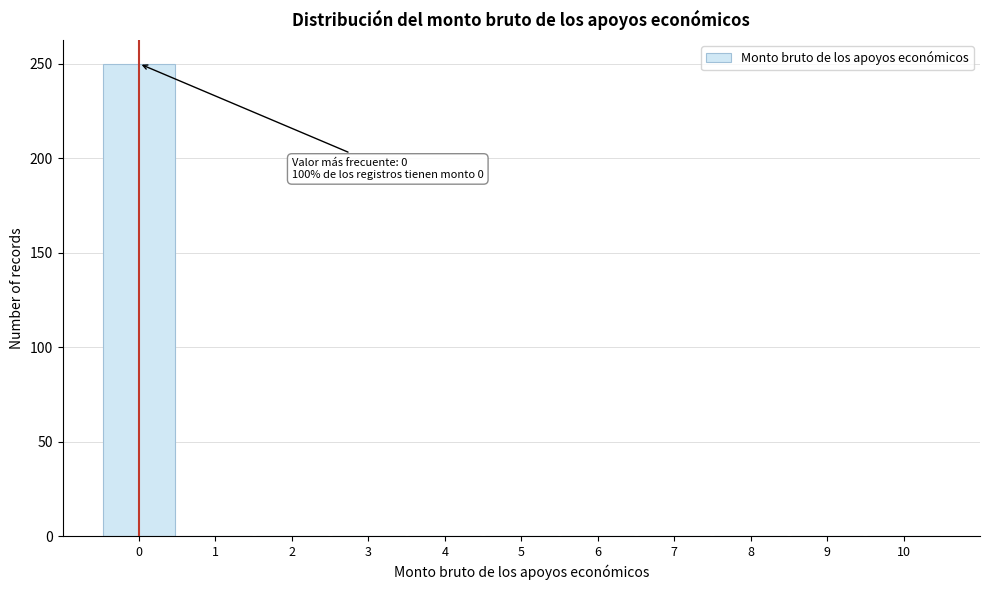

Over which range of the x-axis is the bar tallest?

-0.5 to 0.5